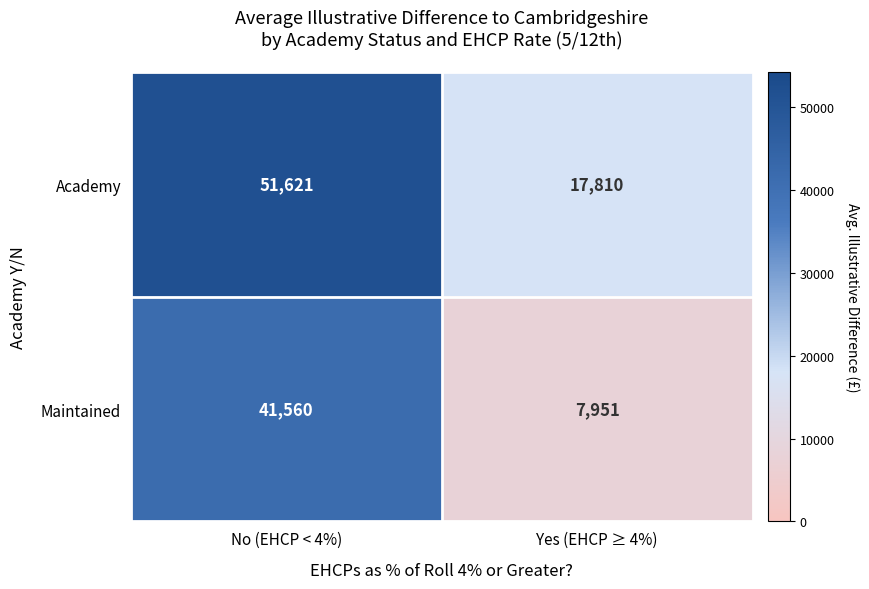

How many data points does each series have?

2